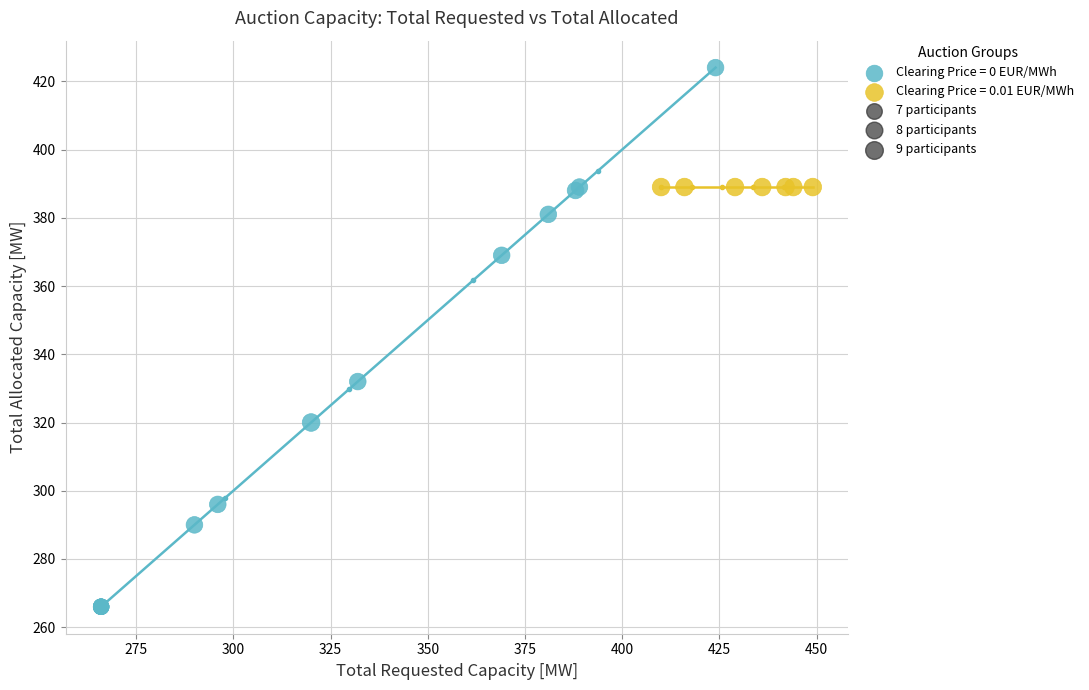

Which series reaches the maximum Y coordinate?

Clearing Price = 0 EUR/MWh